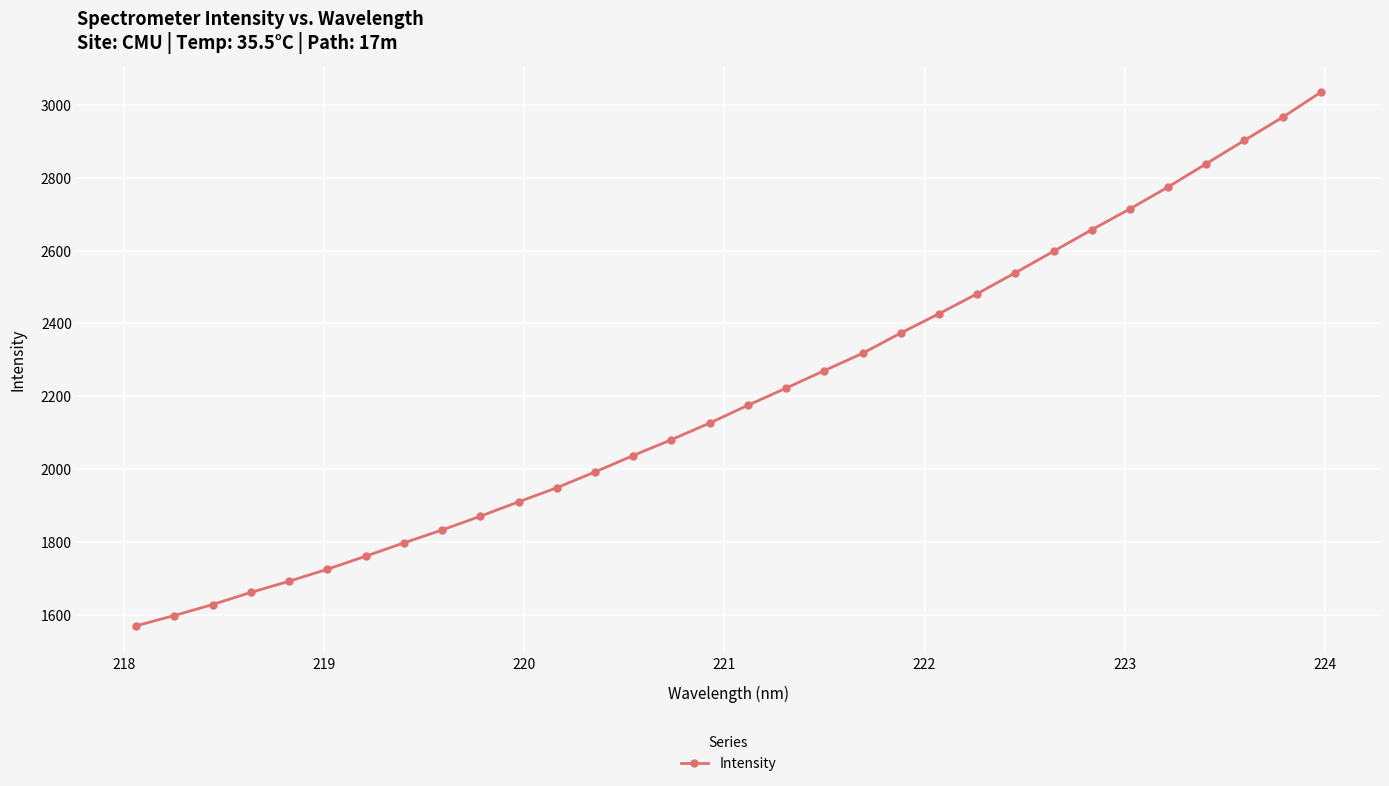

What is the difference between the maximum and second lowest values?

1435.5